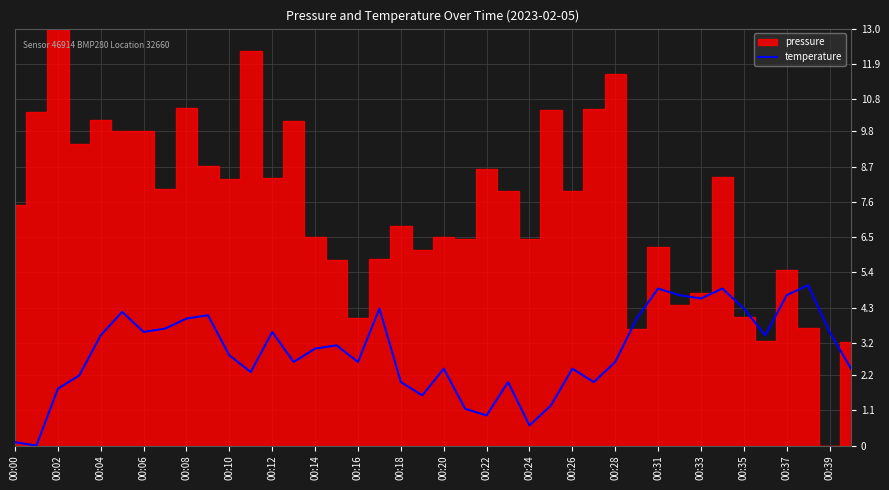

The value at 21 is 1.1. True or false?

True